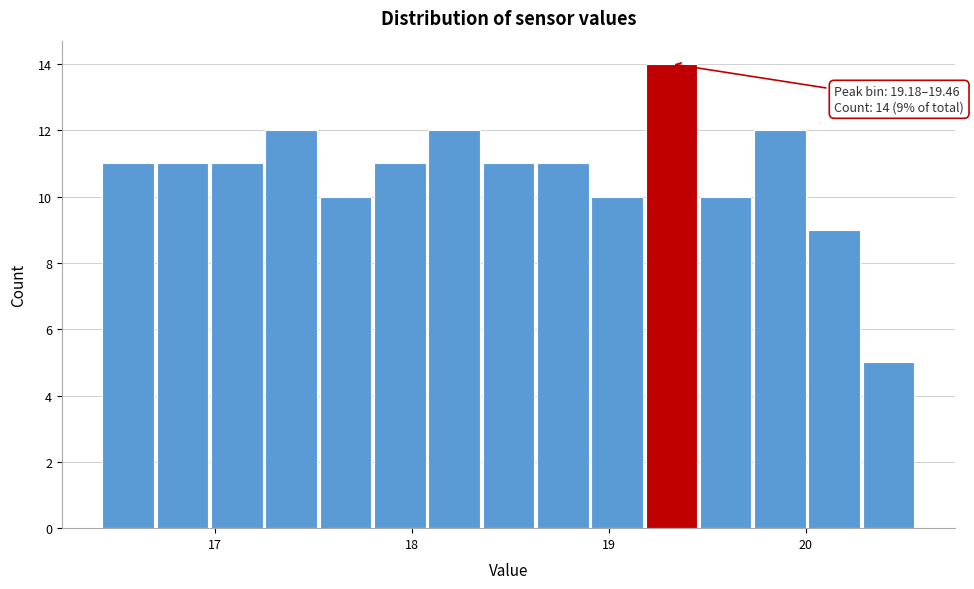

Read against the x-axis, roughly where is the centre of the tallest bar?

19.3